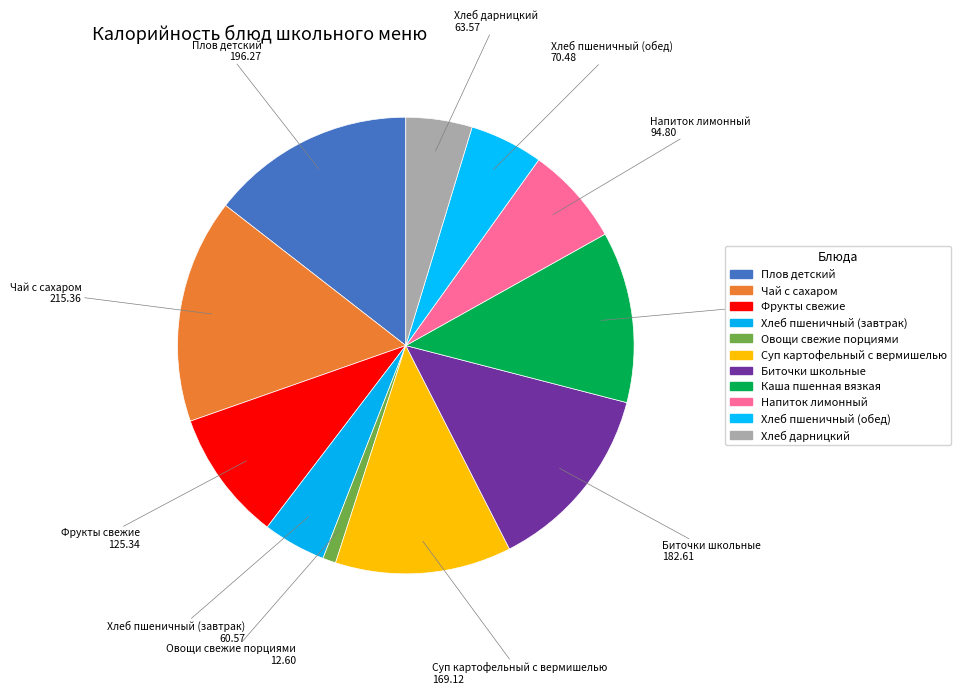

How many slices are in this pie chart?

11